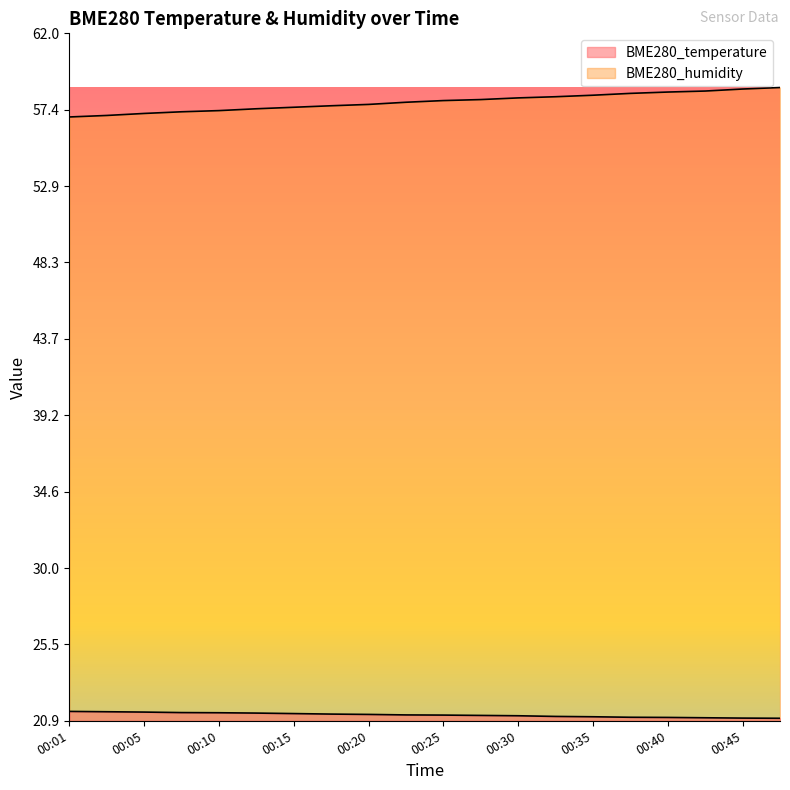

What is the total value across all series at 00:05?

78.6